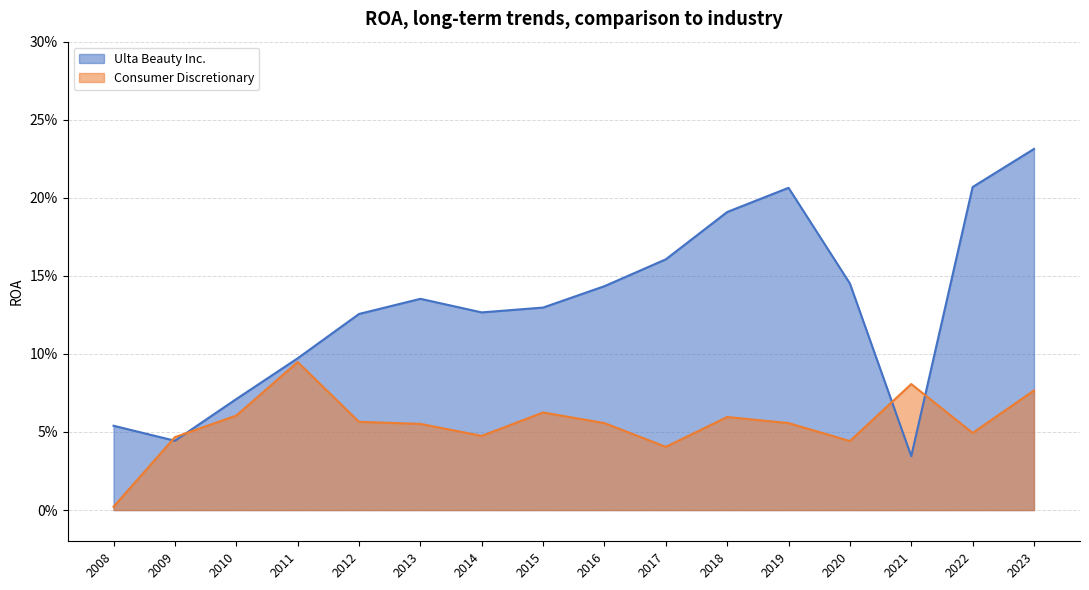

Which label corresponds to the largest value in the chart?

2023-01-28